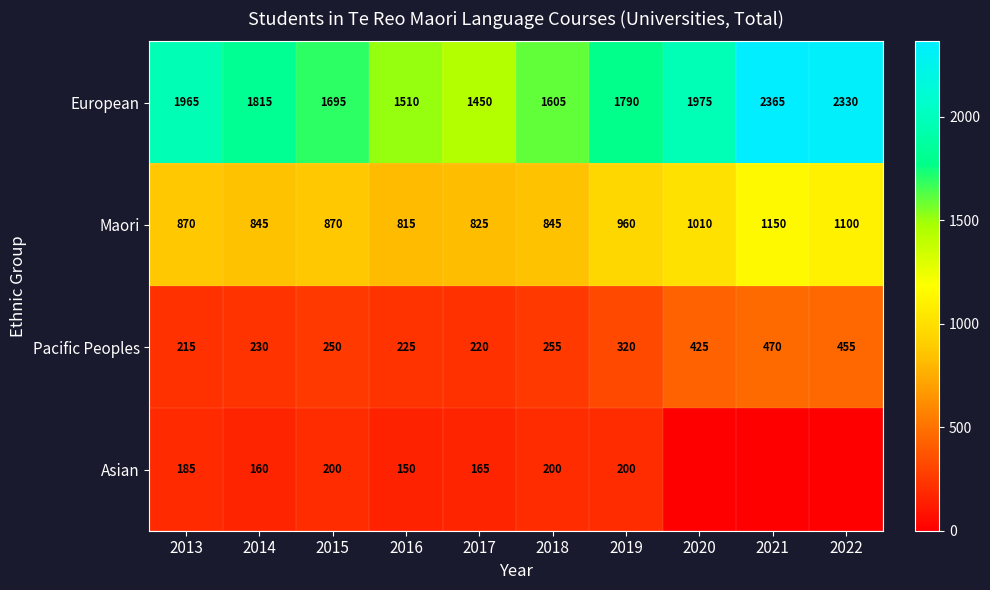

The value of Asian at 2014 is 229. True or false?

False